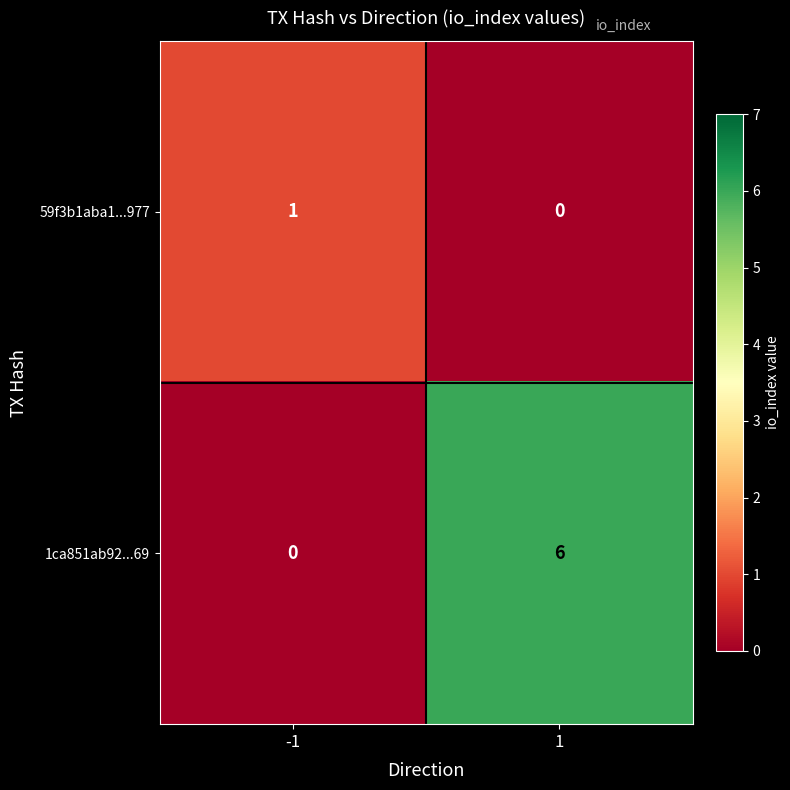

What is the greatest value displayed?

6